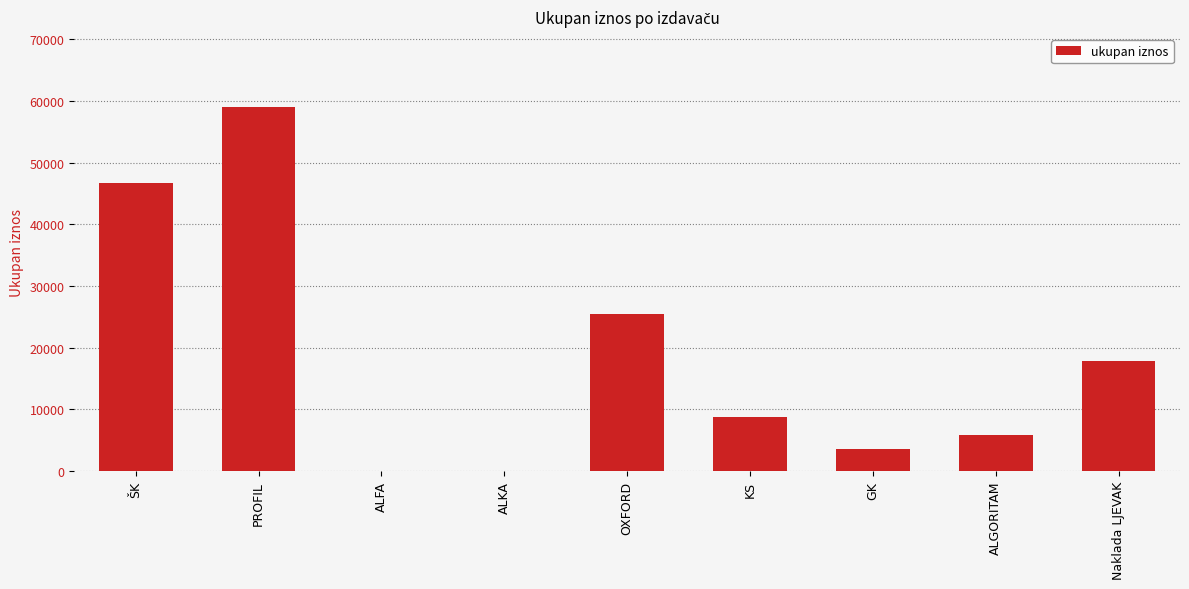

Is it true that the value at ALFA is 0.0?

True